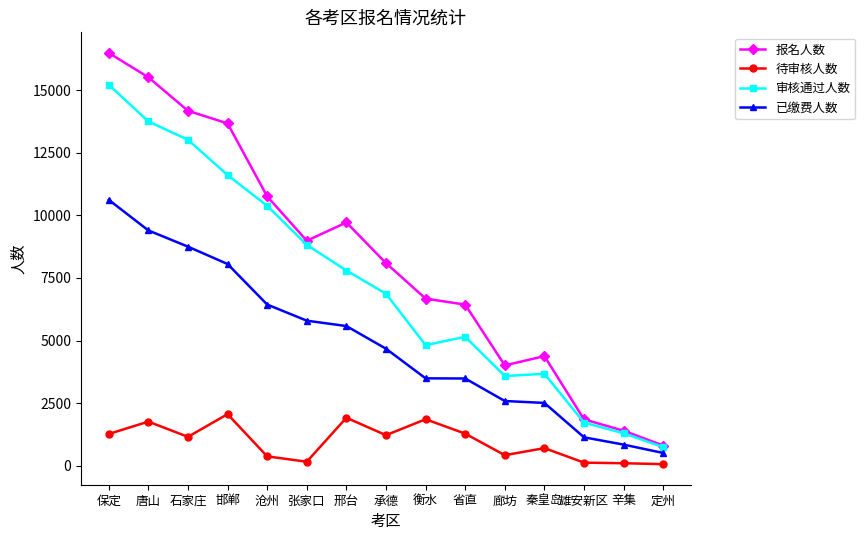

True or false: 报名人数 and 待审核人数 intersect in this chart.

False